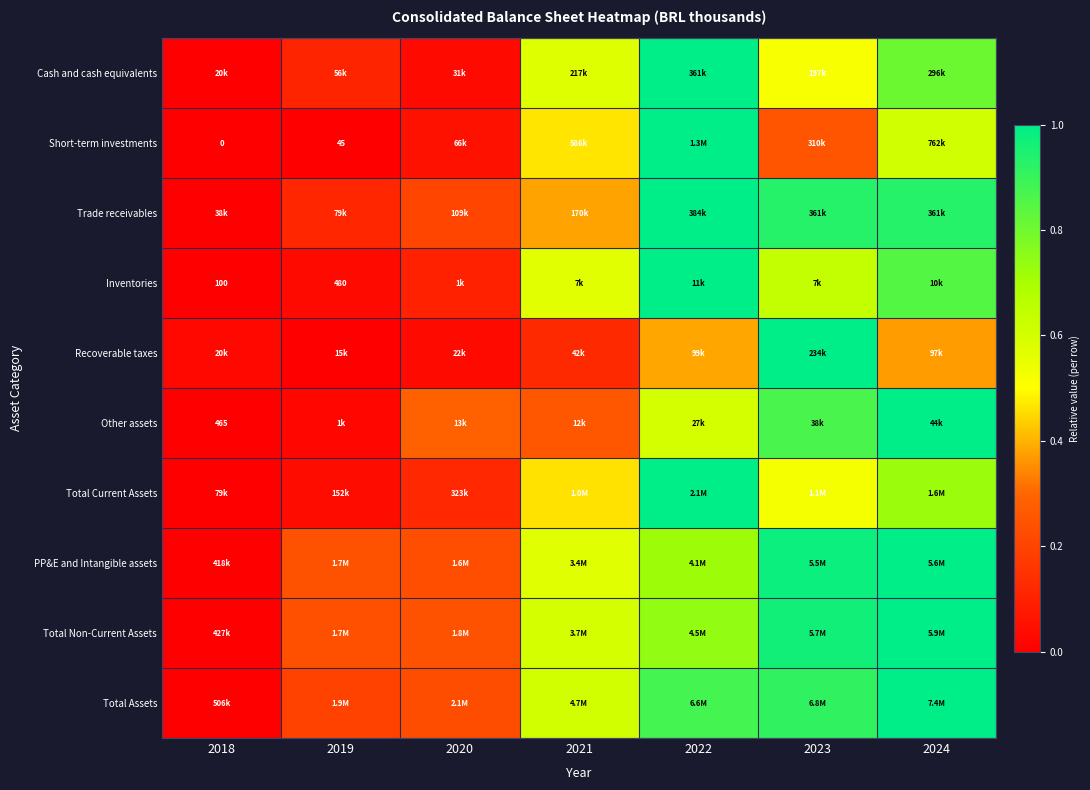

Is it true that Short-term investments equals 0.8 at 2021?

False